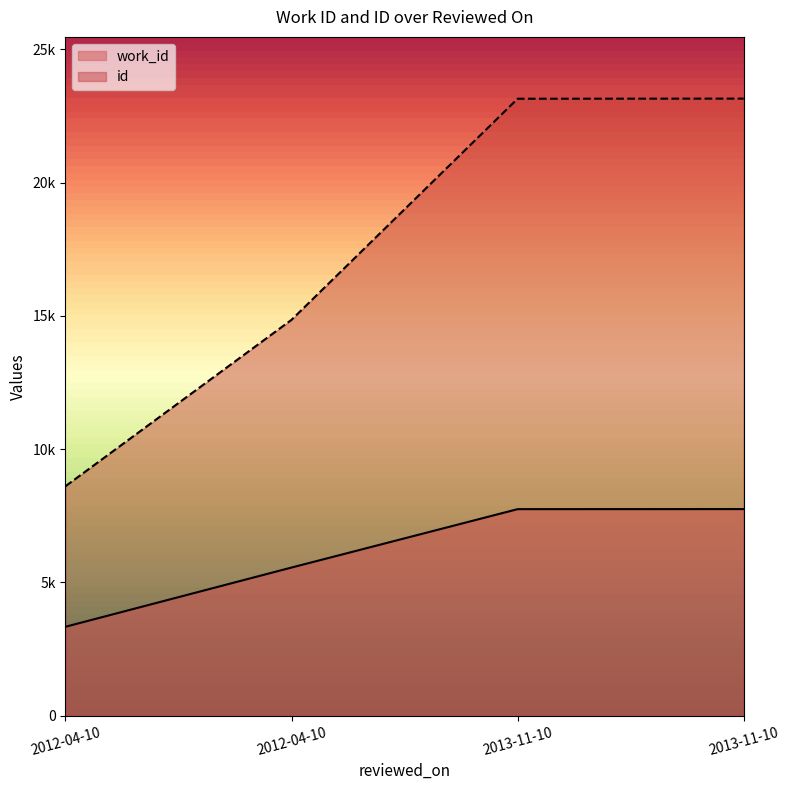

The value of id at 2013-11-10 is 41552. True or false?

False